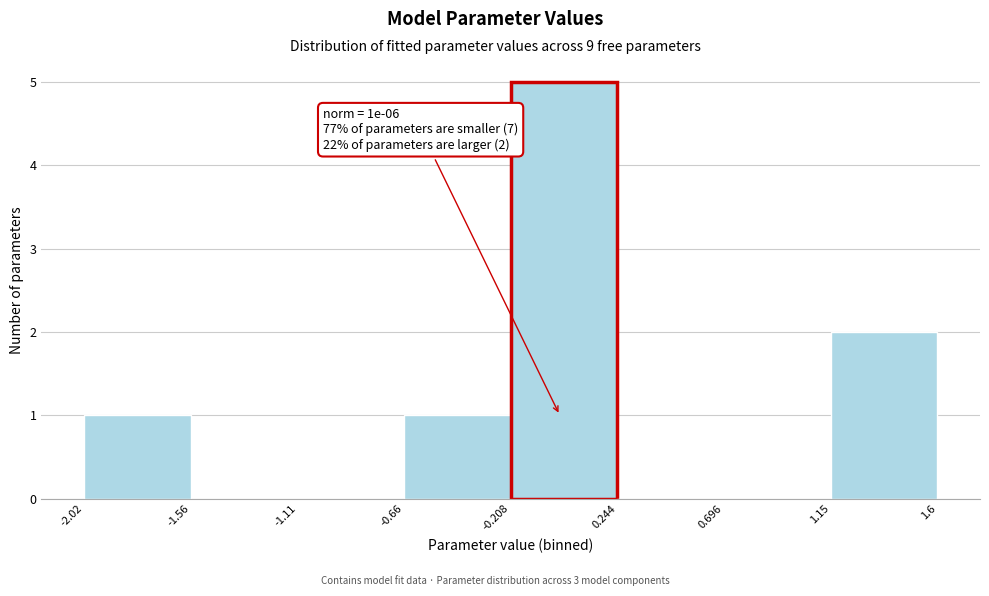

Over which range of the x-axis is the bar tallest?

-0.208 to 0.244